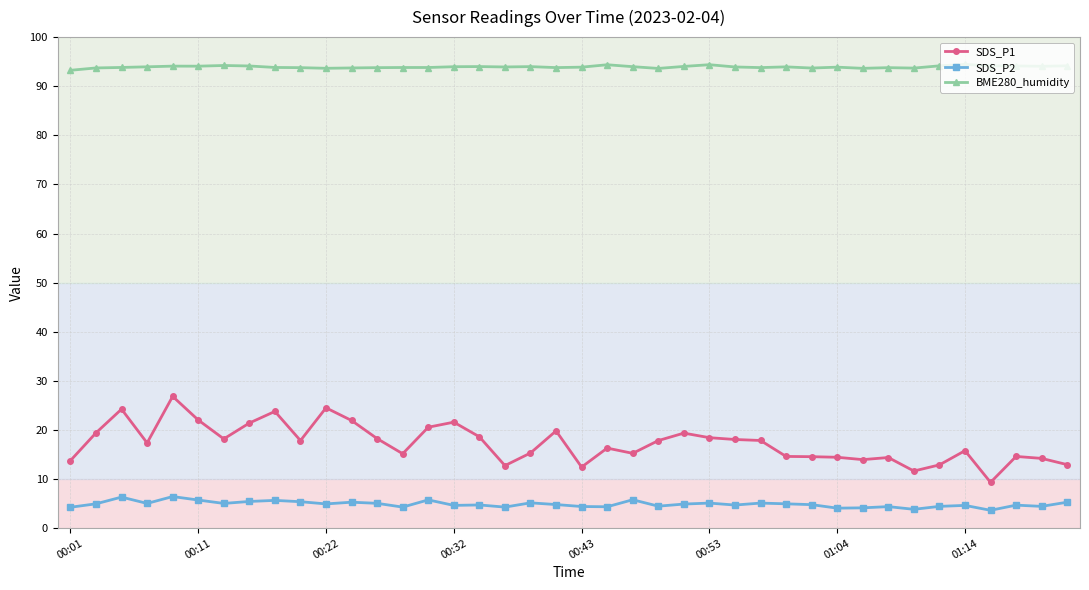

What is the minimum value shown in the chart?

3.6